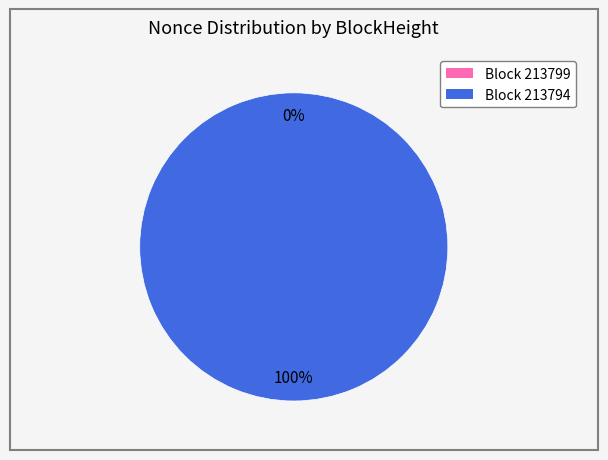

Which slice is the largest?

213794